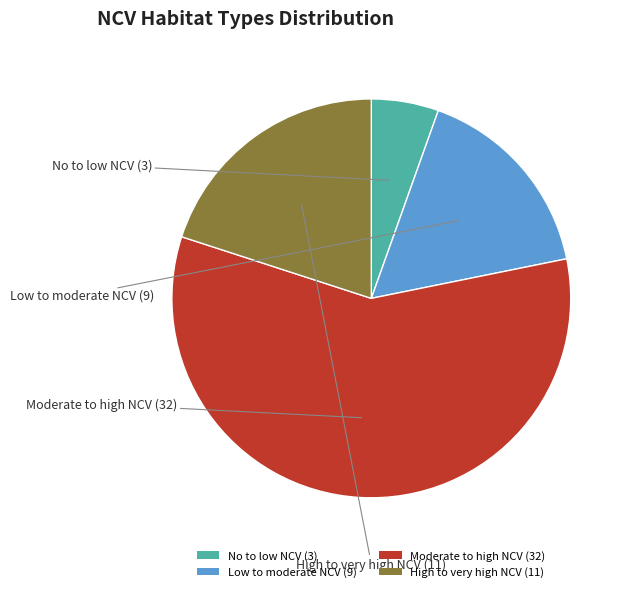

The High to very high NCV slice represents 14% of the pie. True or false?

False